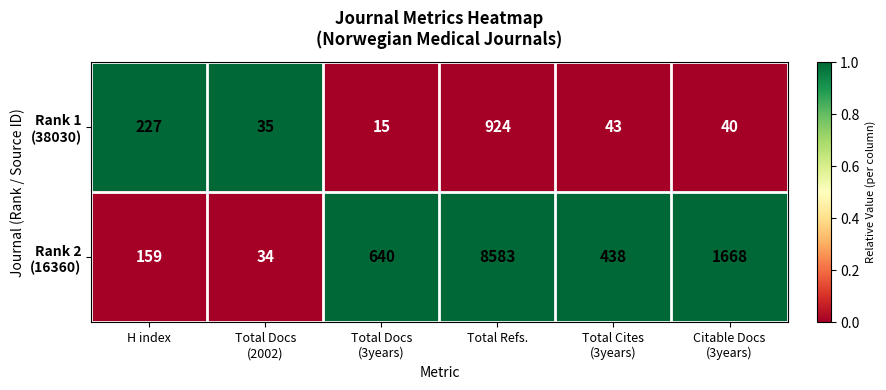

How many categories are shown in the chart?

6